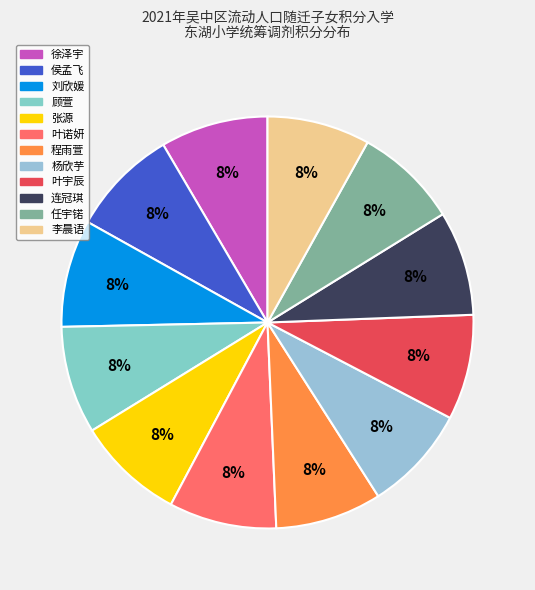

How many segments does this pie chart have?

12